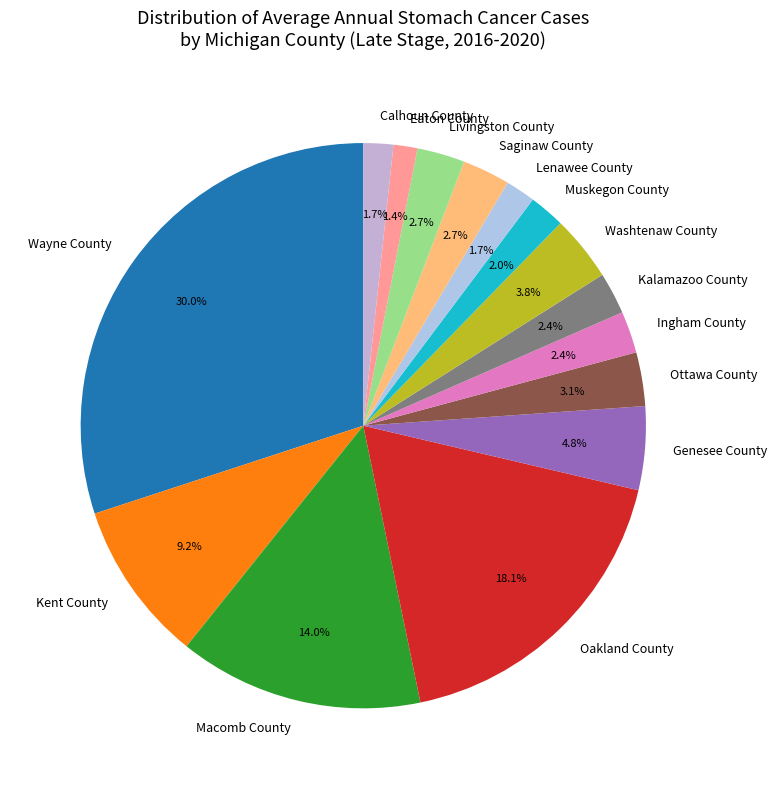

How many segments does this pie chart have?

15